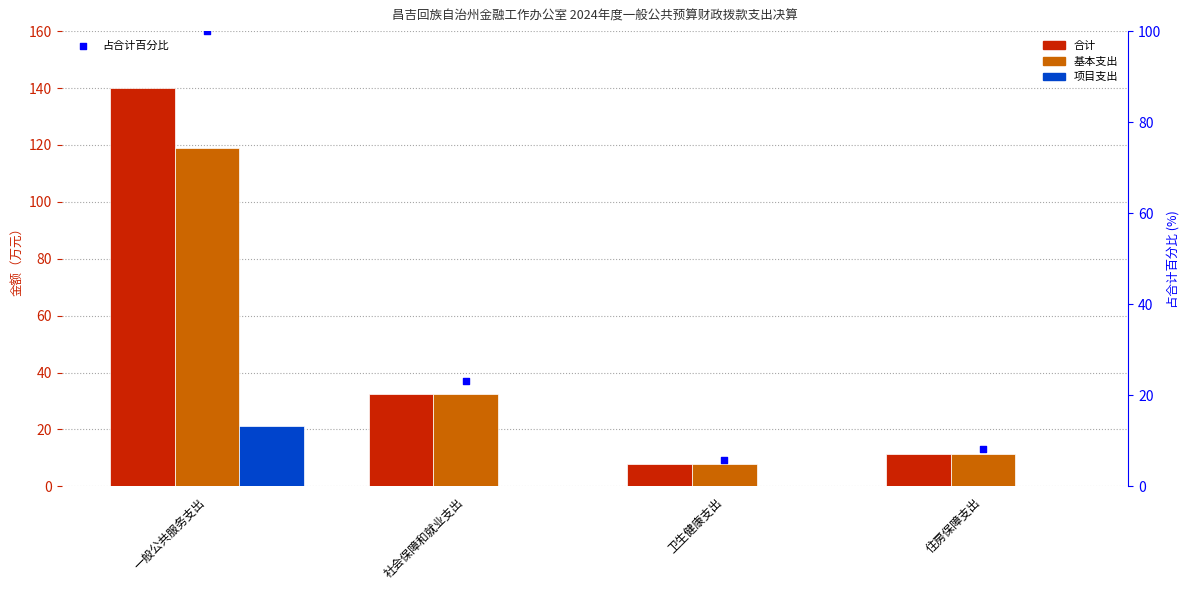

What is the total value across all series at 卫生健康支出?

21.7